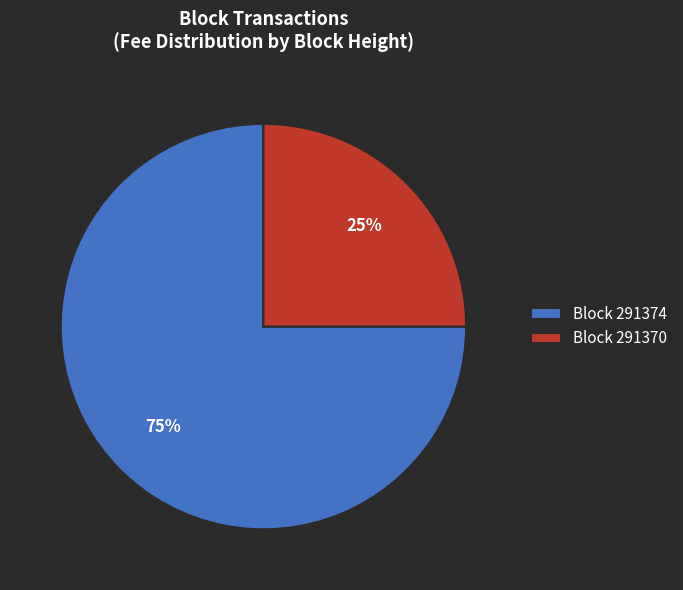

Is the sum of Block 291370 and Block 291374 greater than half?

Yes